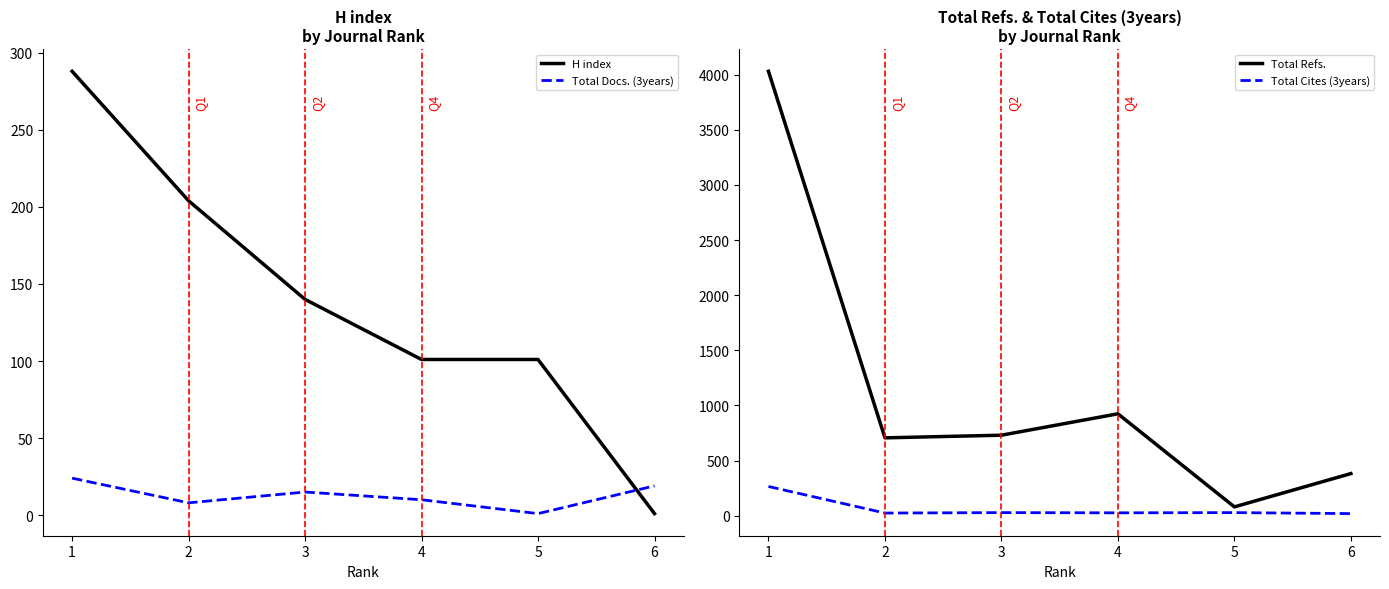

Which series changed the most between 3 and 6?

Total Refs.